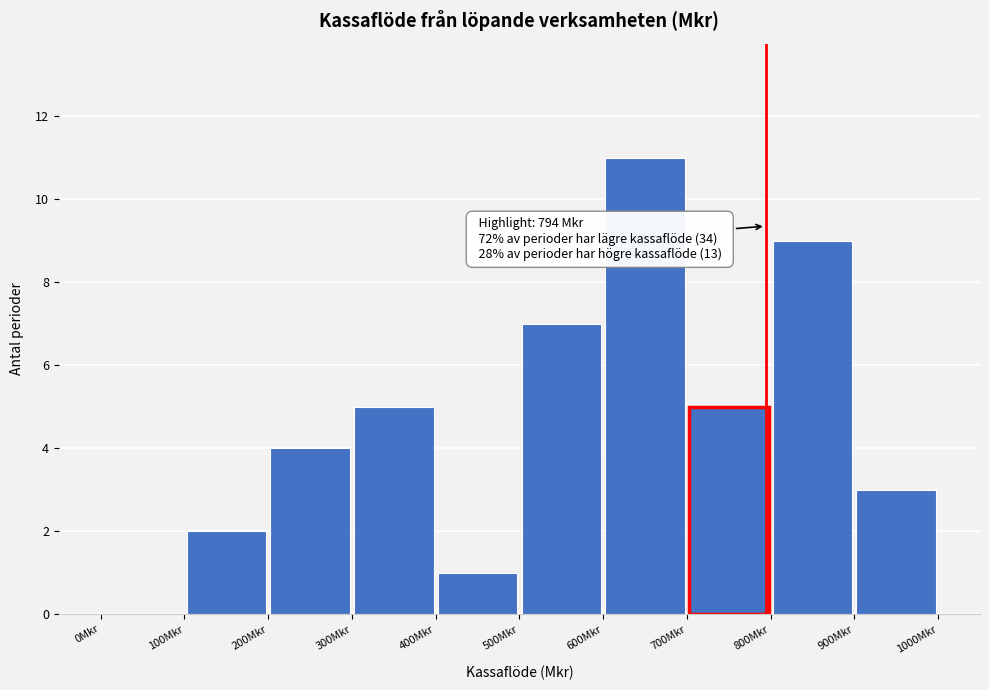

Over which range of the x-axis is the bar tallest?

600 to 700